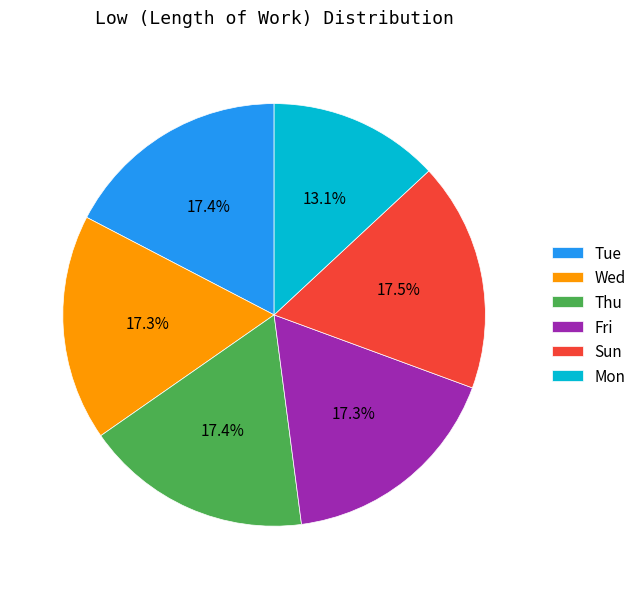

Is there a majority slice in this chart?

No